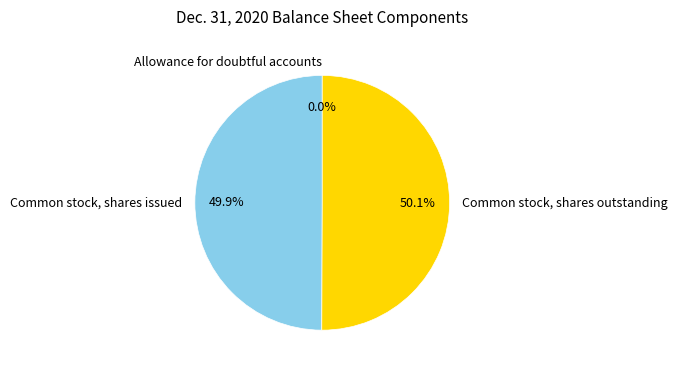

The Allowance for doubtful accounts slice represents 7% of the pie. True or false?

False